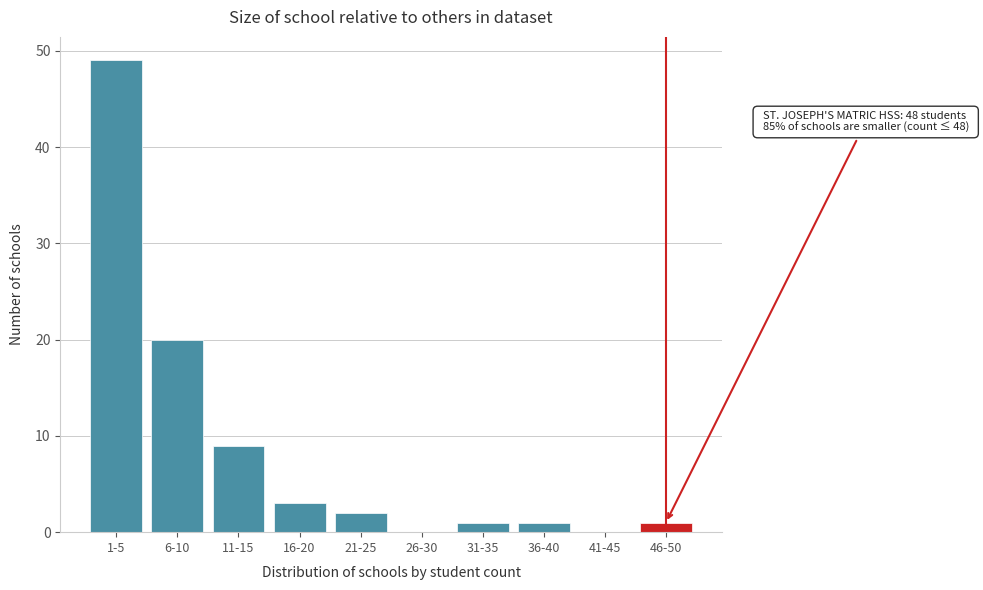

Reading left to right, extract all data points from this chart.

1-5=49	6-10=20	11-15=9	16-20=3	21-25=2	26-30=0	31-35=1	36-40=1	41-45=0	46-50=1